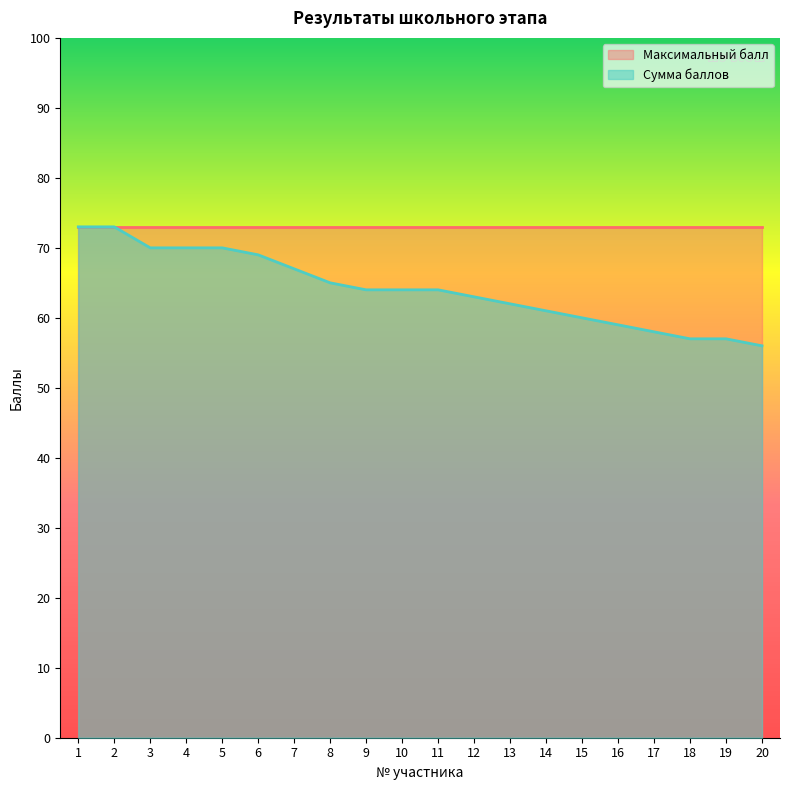

Between 10 and 18, which is larger?

10